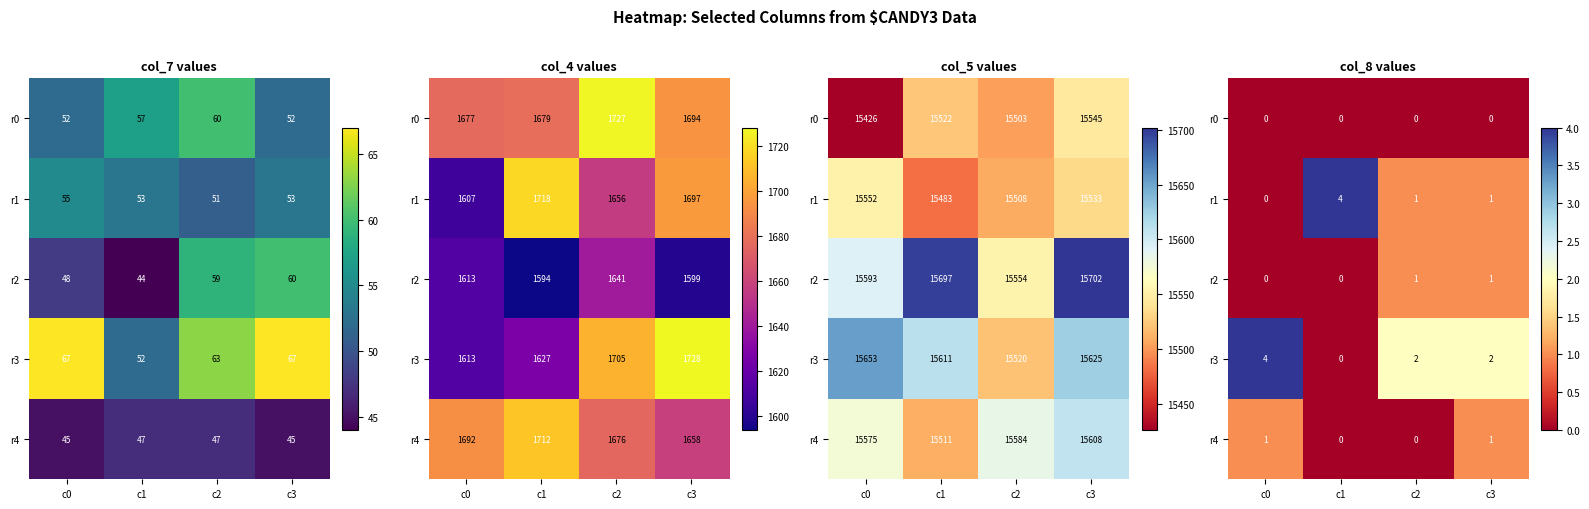

What is the sum of all r4 values?

2